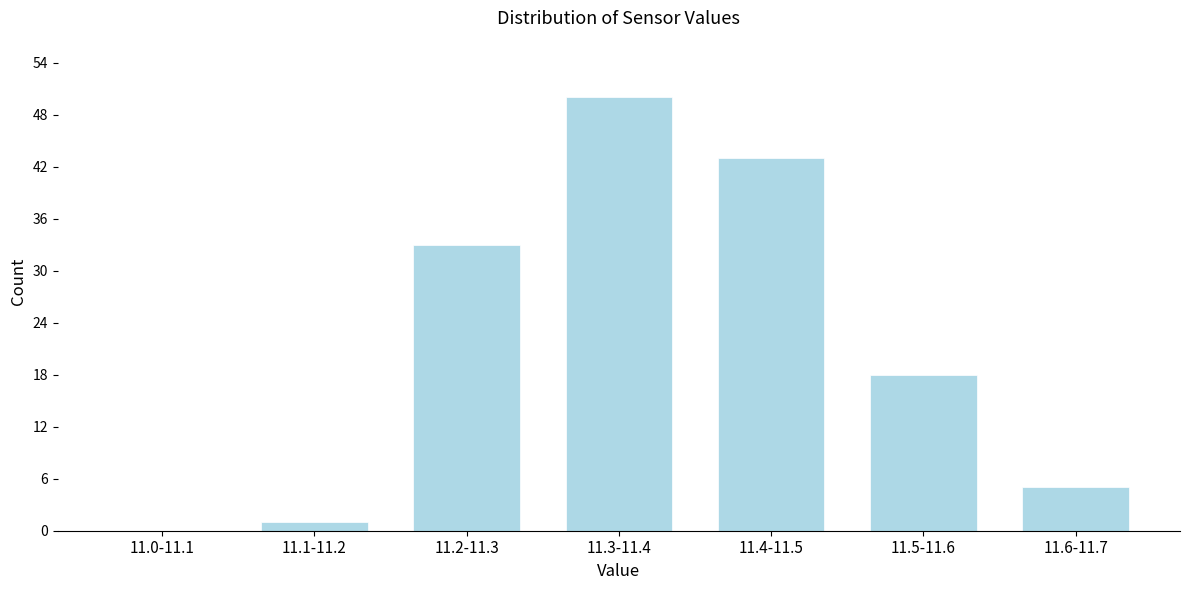

Reading right to left, what are all the values shown in this chart?

11.6-11.7=5	11.5-11.6=18	11.4-11.5=43	11.3-11.4=50	11.2-11.3=33	11.1-11.2=1	11.0-11.1=0